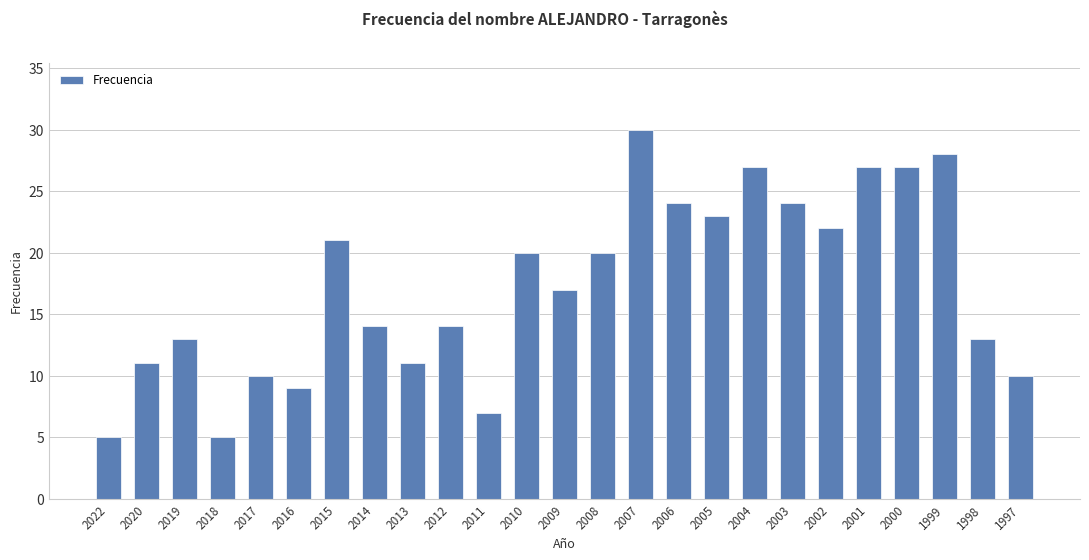

What is the value of the 17th bar from the left?

23